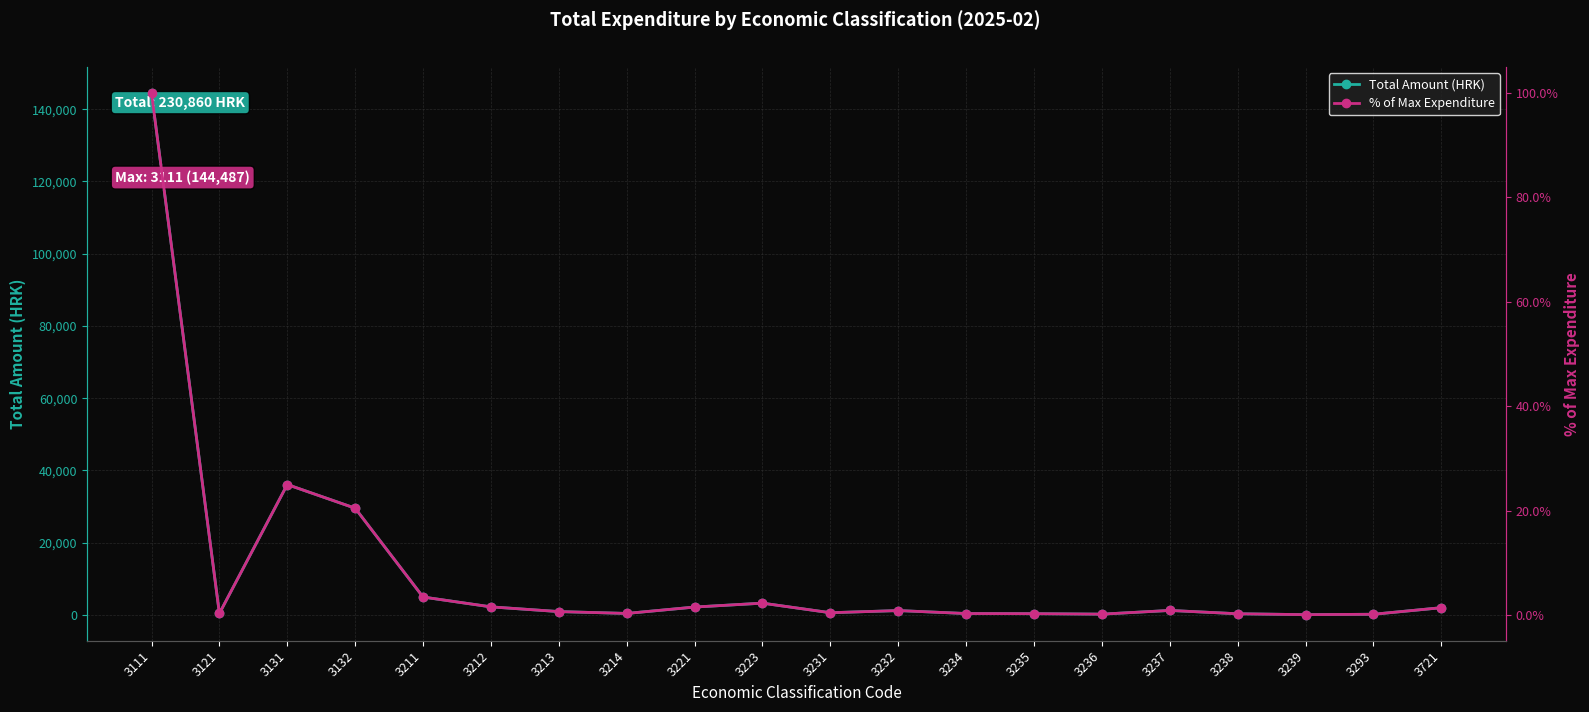

List the series in order of their overall mean, lowest first.

% of Max Expenditure, Total Amount (HRK)